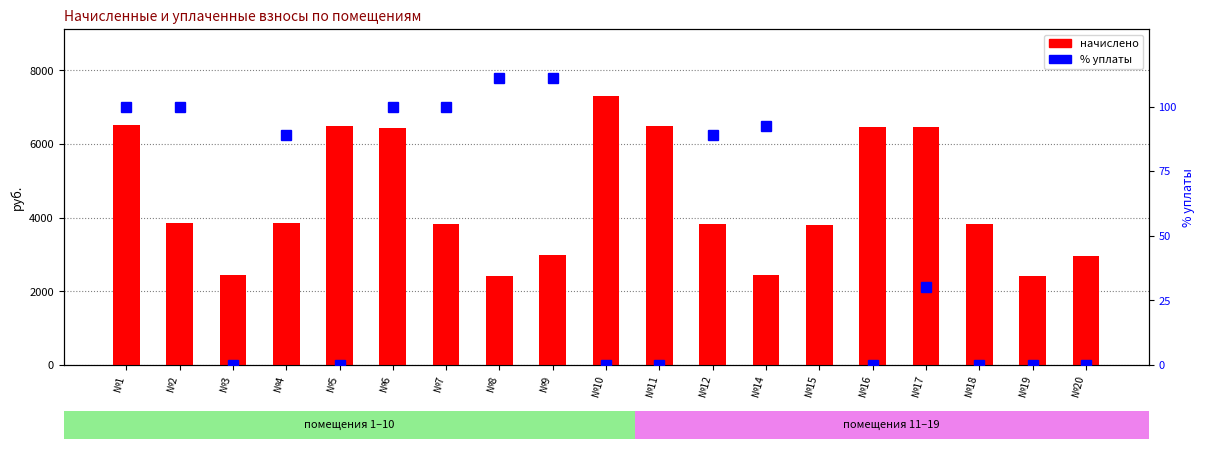

What is the difference between the second highest and second lowest values in the % уплаты series?

111.1